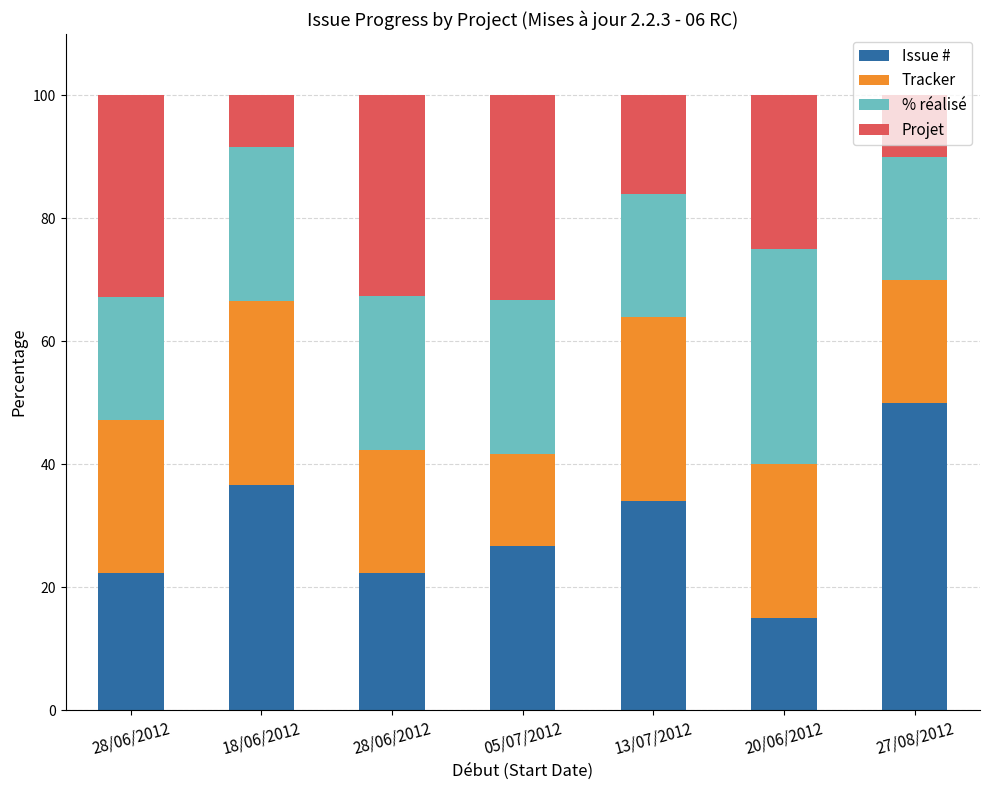

What is the difference between the Tracker values at 13/07/2012 and 27/08/2012?

10.0